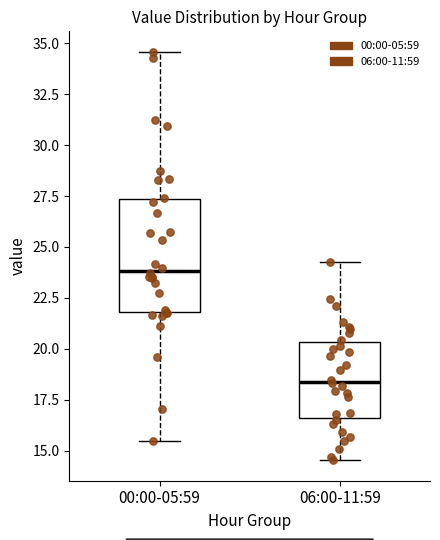

Reading left to right, transcribe this box plot: for each box, give where its median line is, the range the box spans, and where its two whiskers end, as read against the y-axis. The values are not printed on the chart, so give them approximately, as read against the axis.

00:00-05:59: median 24.0, box 22.0 to 27.5, whiskers 15.5 to 34.5
06:00-11:59: median 18.5, box 16.5 to 20.5, whiskers 14.5 to 24.5